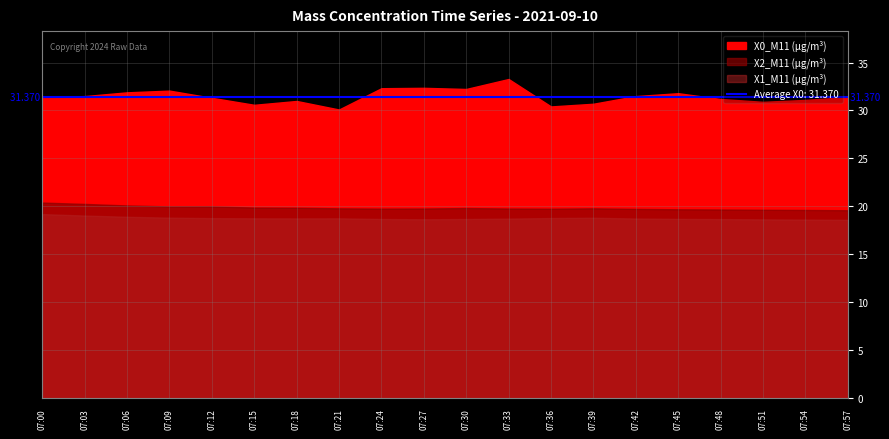

True or false: X1_M11 (μg/m³) and X2_M11 (μg/m³) cross at least once.

False